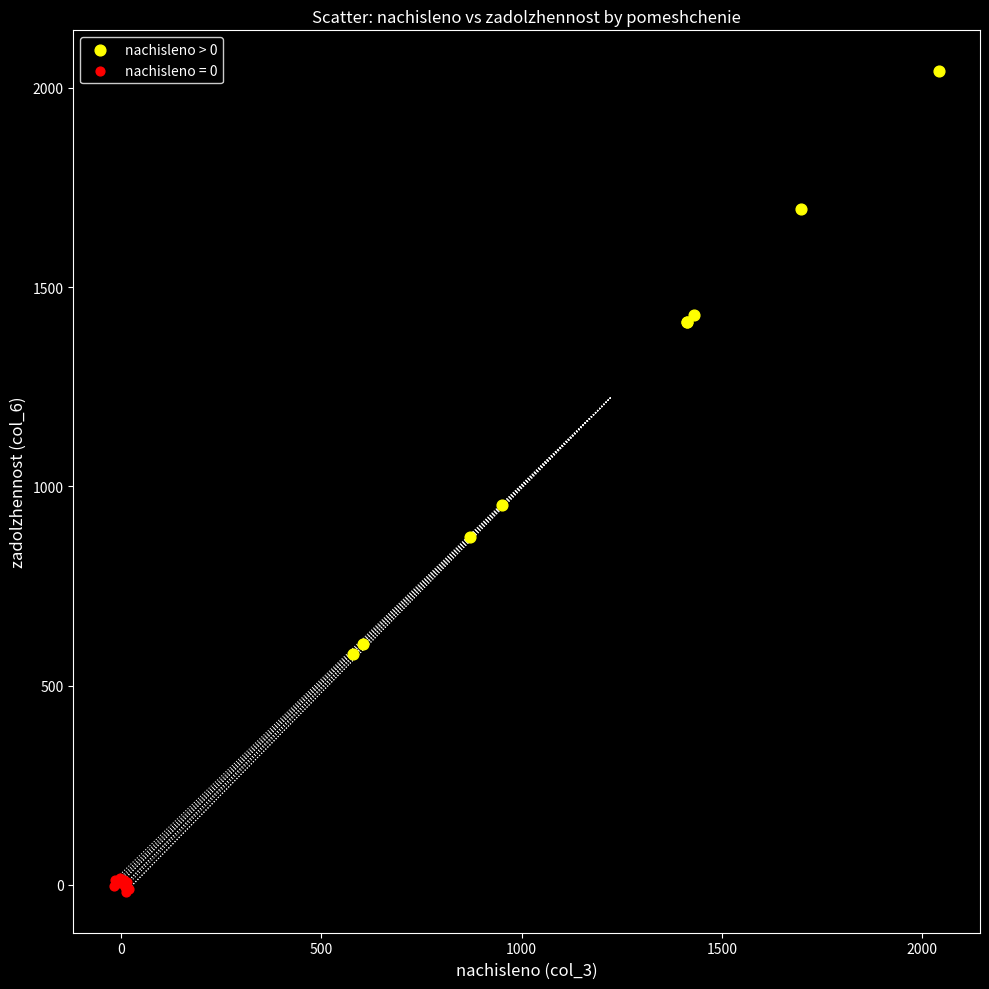

Which series contains the highest Y value?

nachisleno > 0